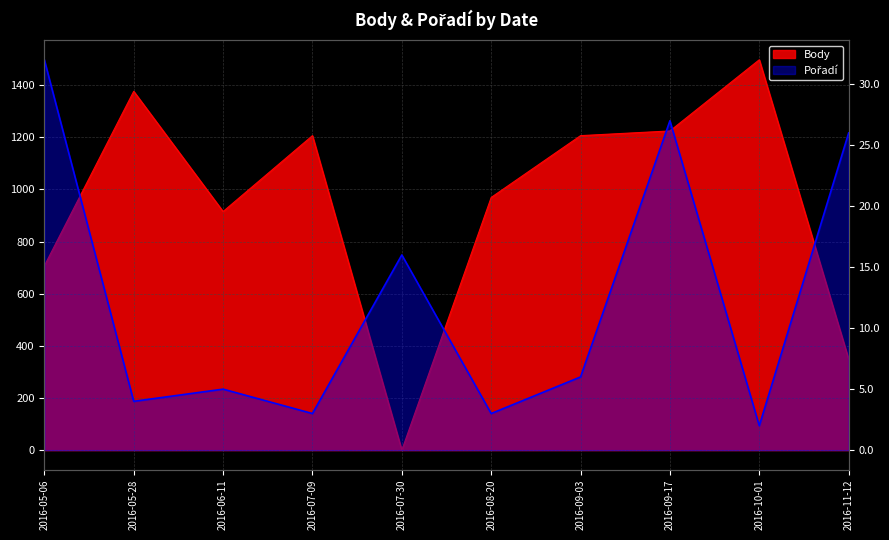

What is the total value across all series at 2016-07-30?

16